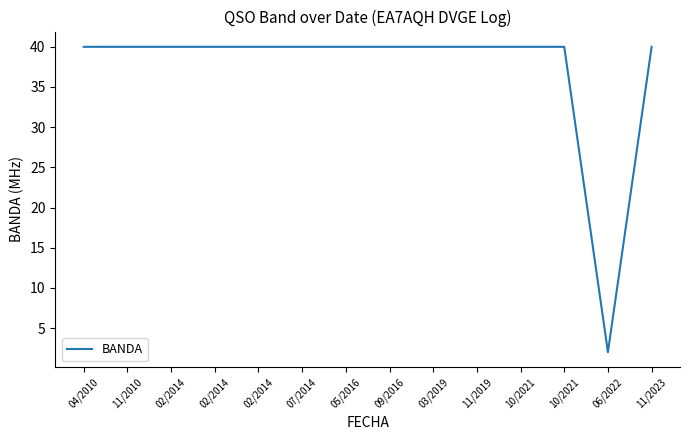

True or false: the data shows 1 at 06/2022.

False